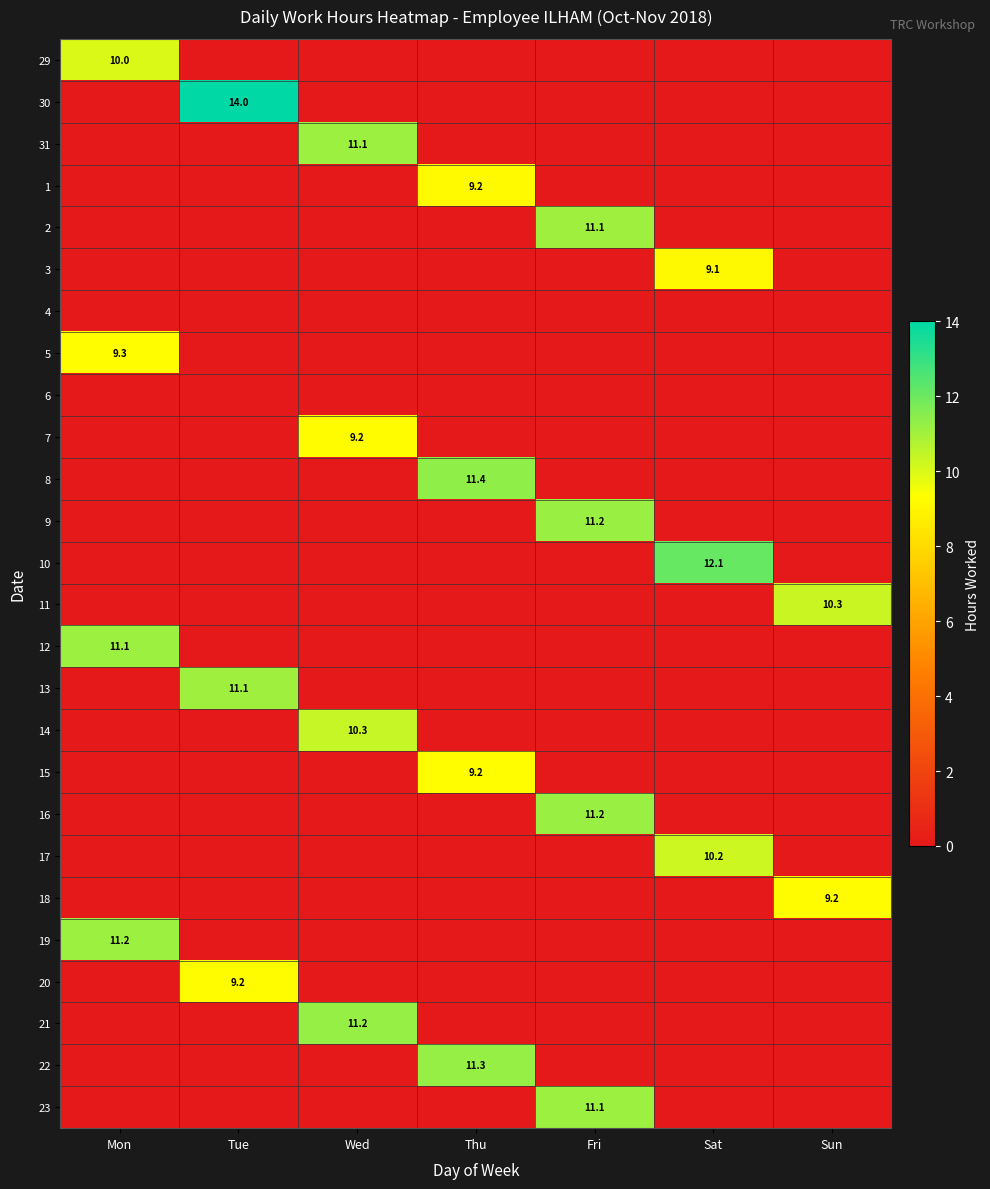

What value does the 1 series have at Thu?

9.2